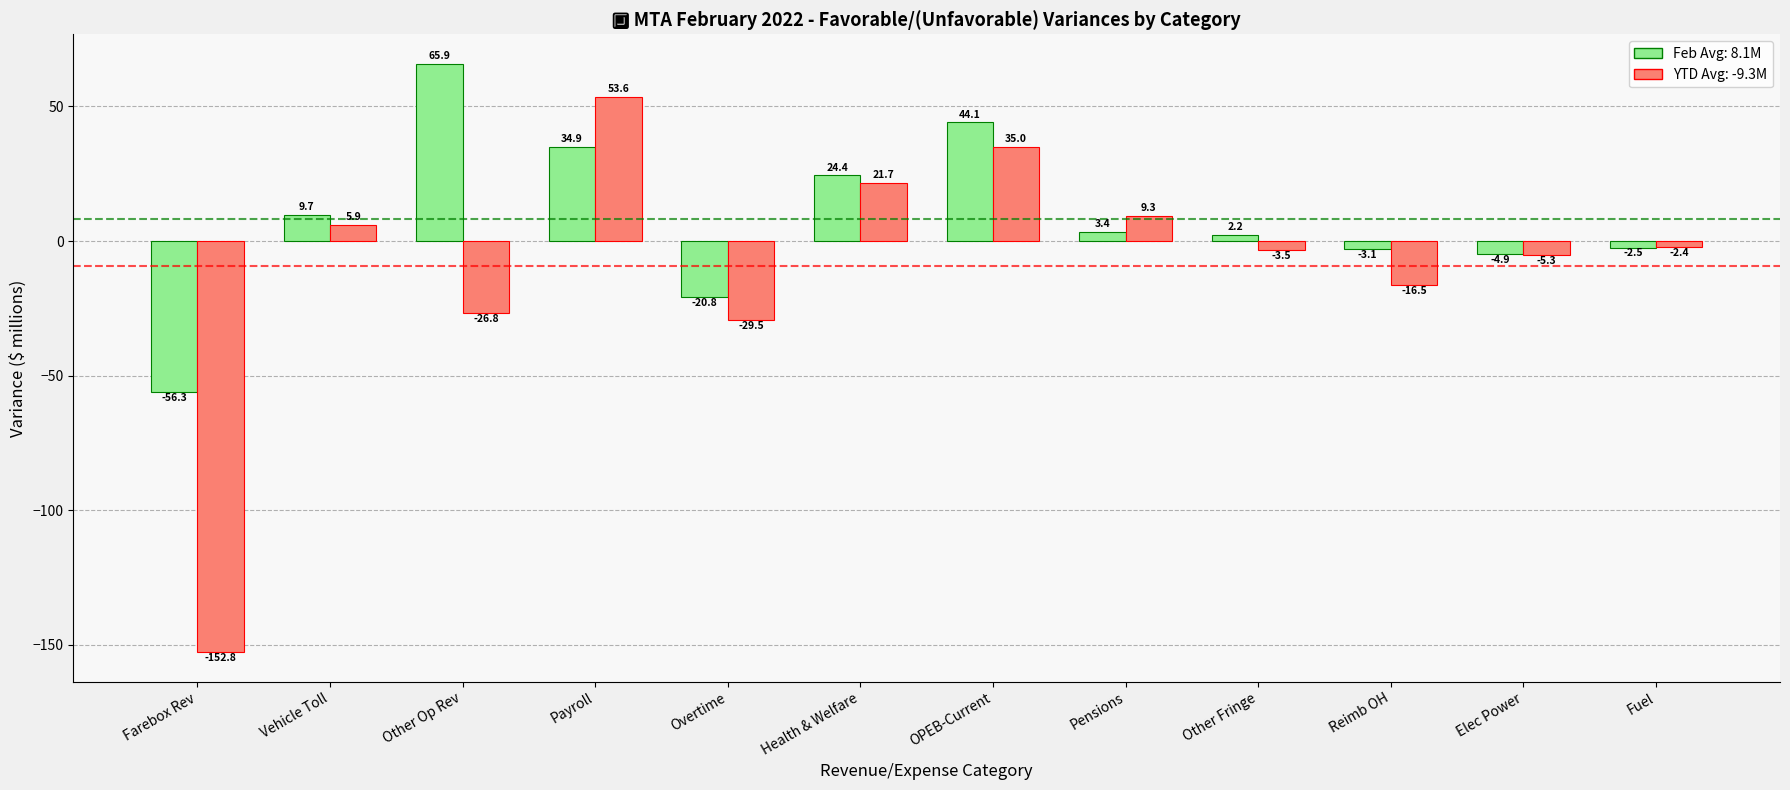

What is the minimum value shown in the chart?

-152.8